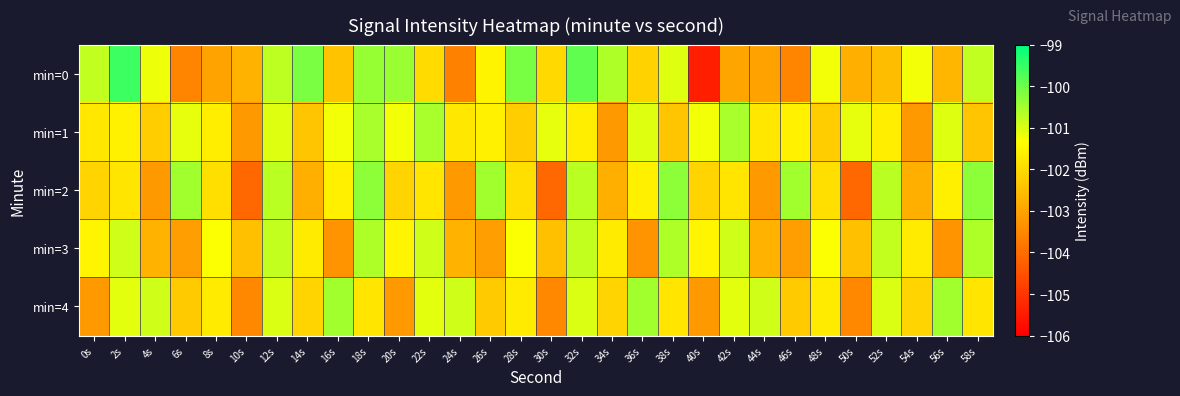

At how many categories does at least one series exceed -102?

29